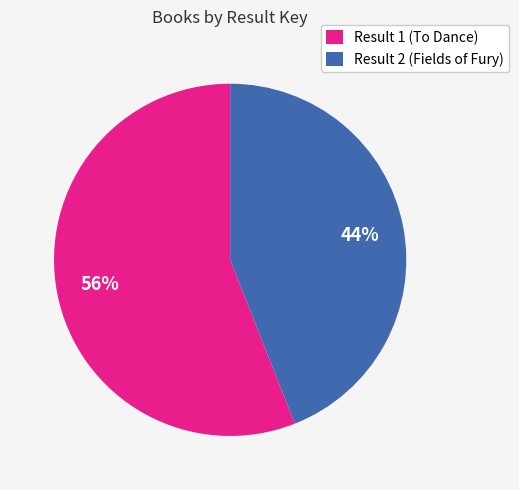

True or false: Result 2 (Fields of Fury) accounts for 50% of the total.

False